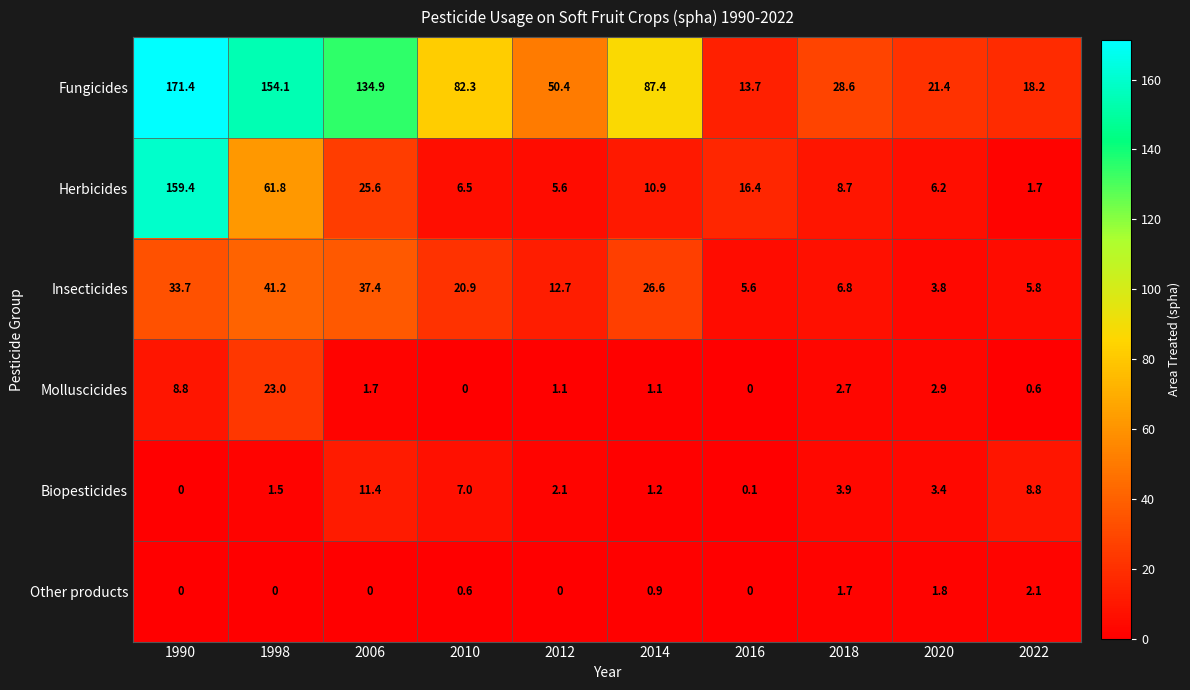

What is the average value of the Herbicides series?

30.3